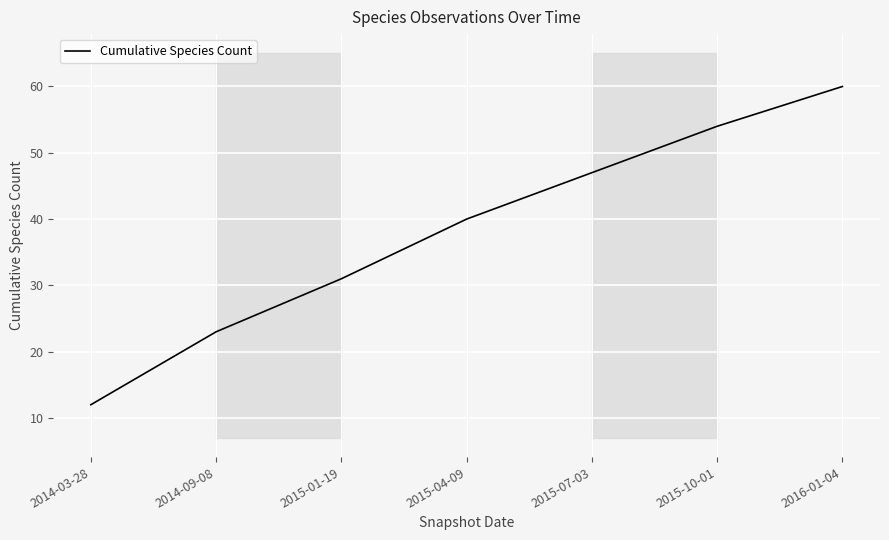

True or false: the data has more than 0 interior local peaks.

False